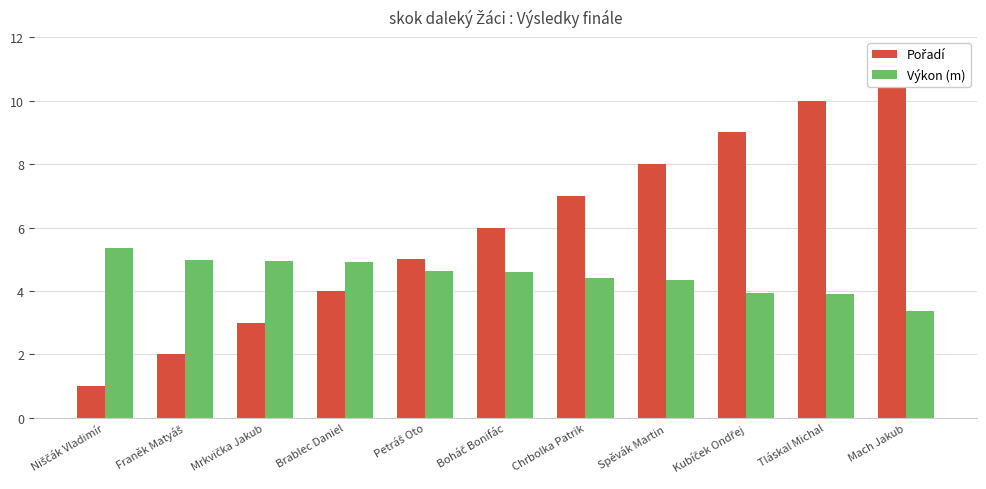

The value of Výkon (m) at Spěvák Martin is 7.2. True or false?

False